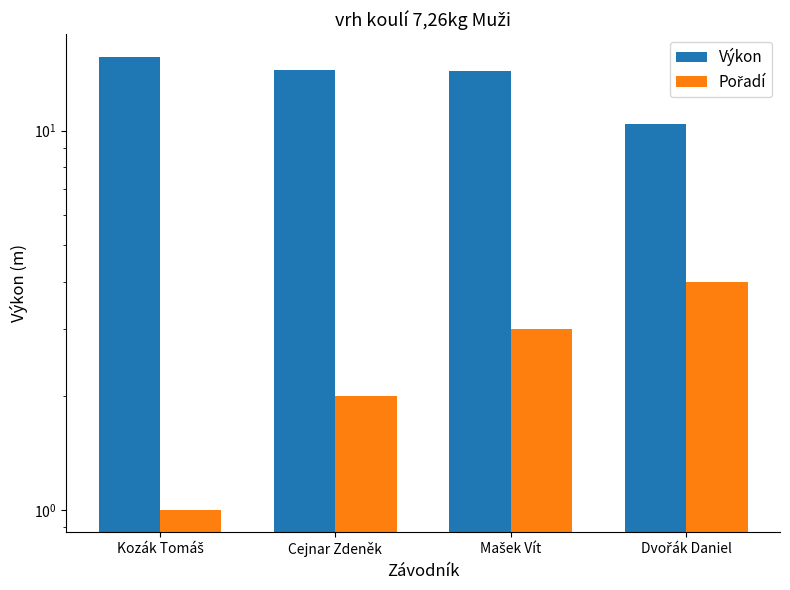

Between Kozák Tomáš and Mašek Vít, which is larger?

Kozák Tomáš